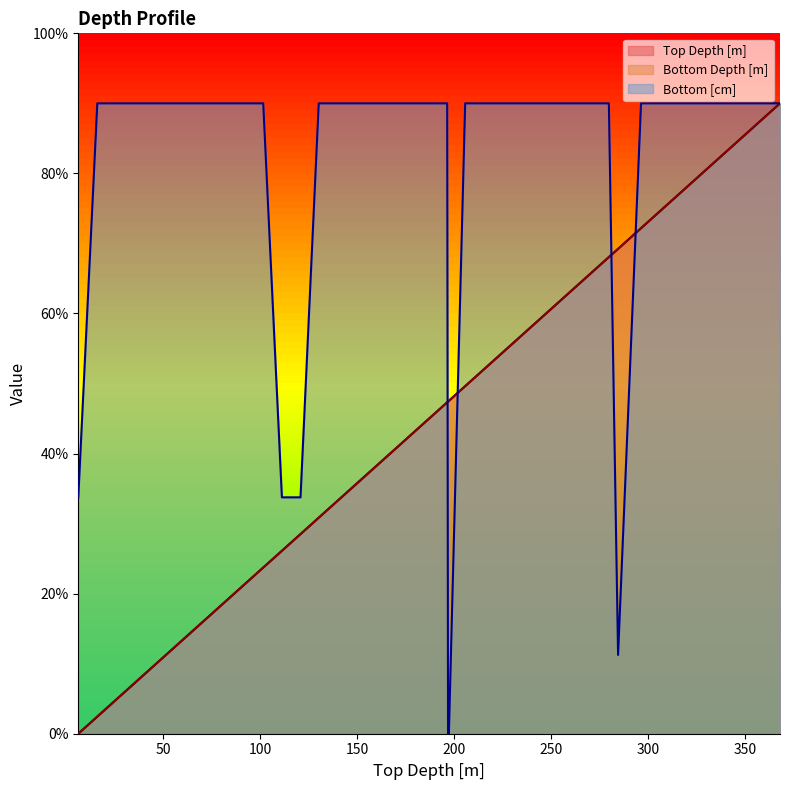

Where is Top Depth [m] nearest to the value 45?

187.03